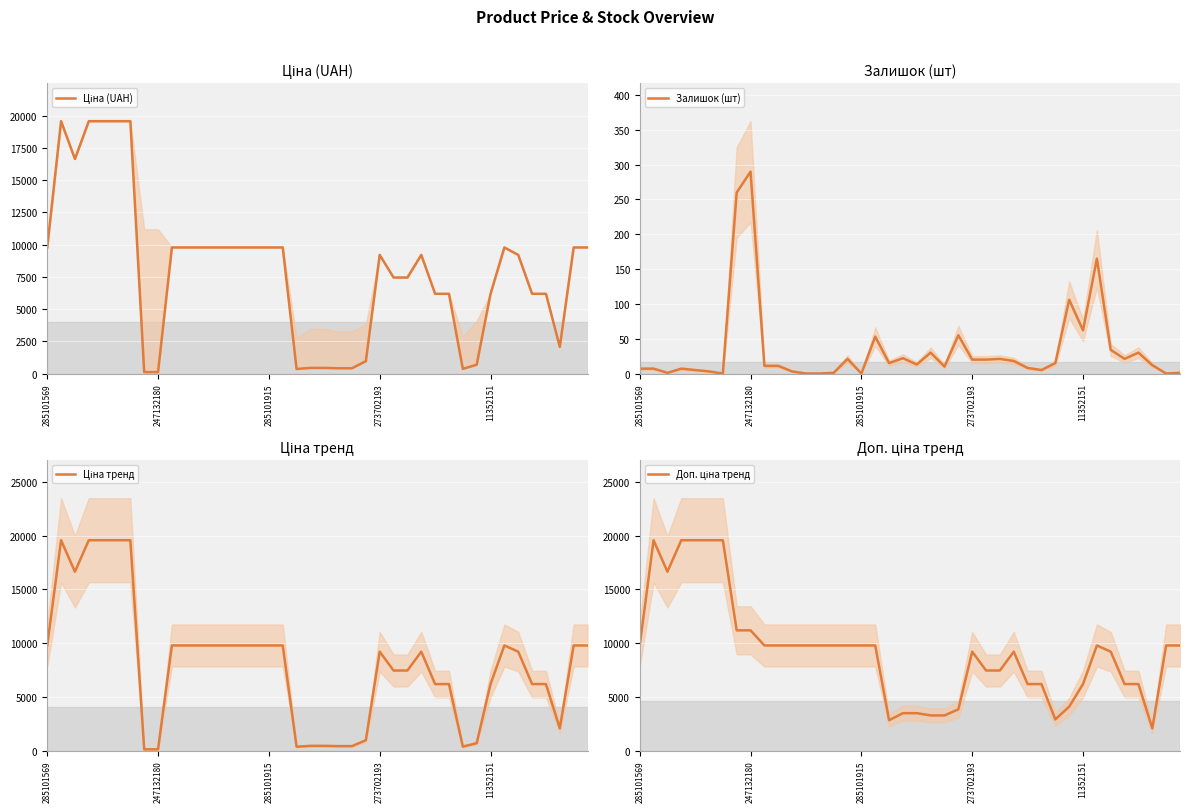

The value of Залишок (шт) at 285101915 is 1.4. True or false?

False